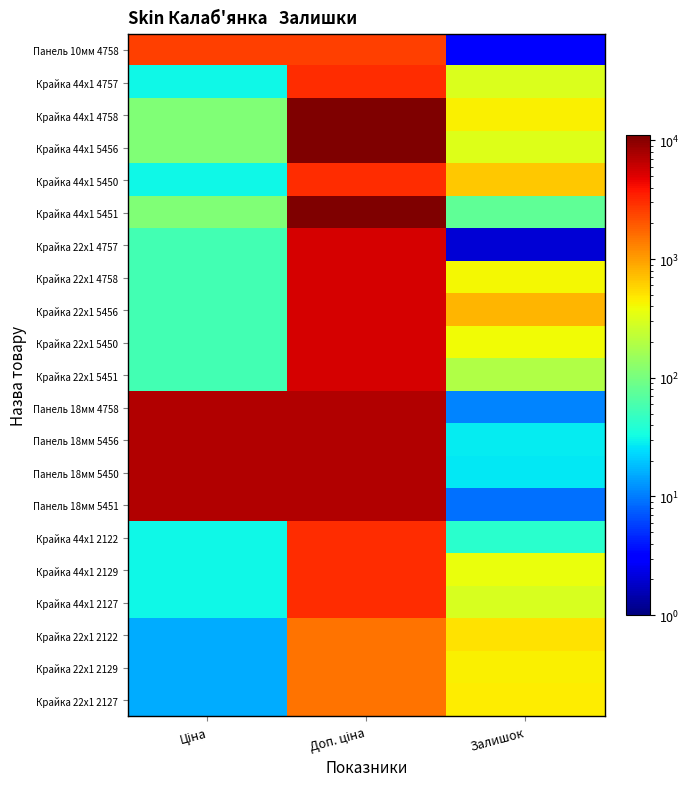

Reading left to right, transcribe all the data shown in this chart.

Панель 10мм 4758: Ціна=2545.8	Доп. ціна=2546.0	Залишок=3.0
Крайка 44x1 4757: Ціна=30.9	Доп. ціна=3095.0	Залишок=312.0
Крайка 44x1 4758: Ціна=110.5	Доп. ціна=11055.0	Залишок=437.0
Крайка 44x1 5456: Ціна=110.5	Доп. ціна=11055.0	Залишок=318.0
Крайка 44x1 5450: Ціна=30.9	Доп. ціна=3095.0	Залишок=653.0
Крайка 44x1 5451: Ціна=110.5	Доп. ціна=11055.0	Залишок=78.0
Крайка 22x1 4757: Ціна=55.3	Доп. ціна=5528.0	Залишок=2.0
Крайка 22x1 4758: Ціна=55.3	Доп. ціна=5528.0	Залишок=404.0
Крайка 22x1 5456: Ціна=55.3	Доп. ціна=5528.0	Залишок=791.0
Крайка 22x1 5450: Ціна=55.3	Доп. ціна=5528.0	Залишок=400.0
Крайка 22x1 5451: Ціна=55.3	Доп. ціна=5528.0	Залишок=189.0
Панель 18мм 4758: Ціна=7360.2	Доп. ціна=7360.2	Залишок=11.0
Панель 18мм 5456: Ціна=7360.2	Доп. ціна=7360.2	Залишок=28.0
Панель 18мм 5450: Ціна=7360.2	Доп. ціна=7360.2	Залишок=27.0
Панель 18мм 5451: Ціна=7360.2	Доп. ціна=7360.2	Залишок=9.0
Крайка 44x1 2122: Ціна=30.9	Доп. ціна=3095.0	Залишок=41.0
Крайка 44x1 2129: Ціна=30.9	Доп. ціна=3095.0	Залишок=363.0
Крайка 44x1 2127: Ціна=30.9	Доп. ціна=3095.0	Залишок=296.0
Крайка 22x1 2122: Ціна=15.5	Доп. ціна=1548.0	Залишок=510.0
Крайка 22x1 2129: Ціна=15.5	Доп. ціна=1548.0	Залишок=437.0
Крайка 22x1 2127: Ціна=15.5	Доп. ціна=1548.0	Залишок=453.0